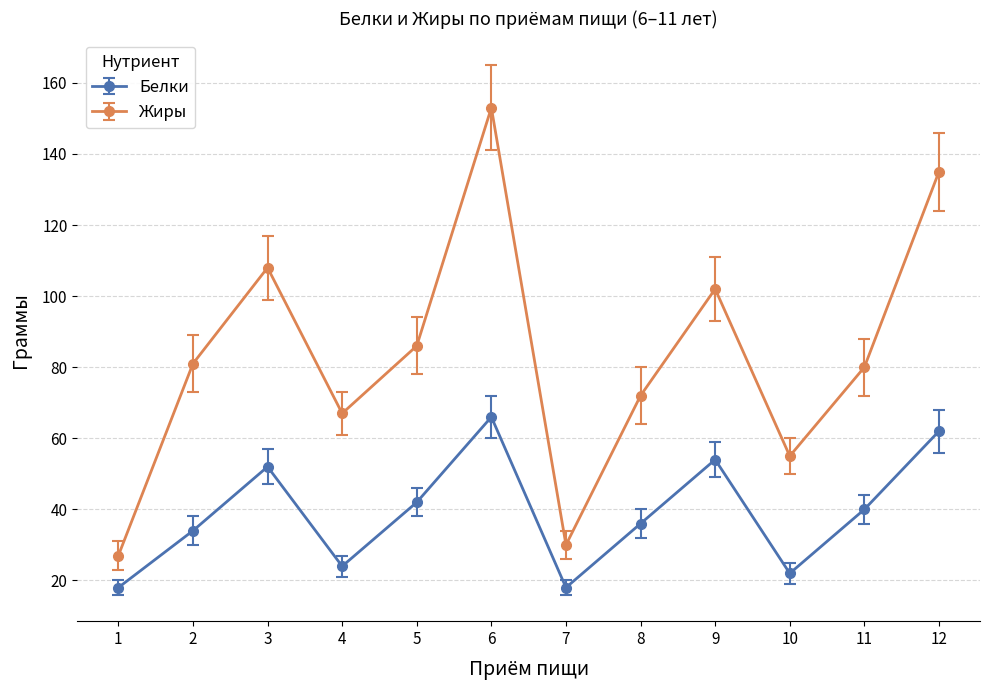

True or false: Белки has a value of 24 at 4.

True